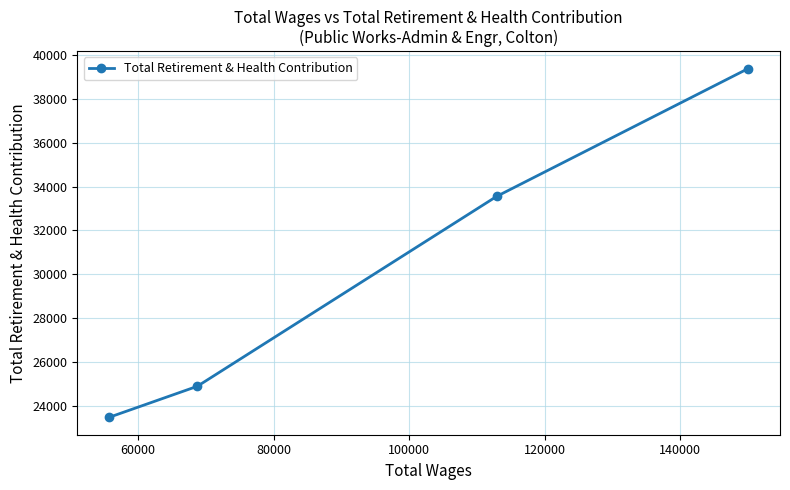

What is the value of the 1st point from the left?

23476